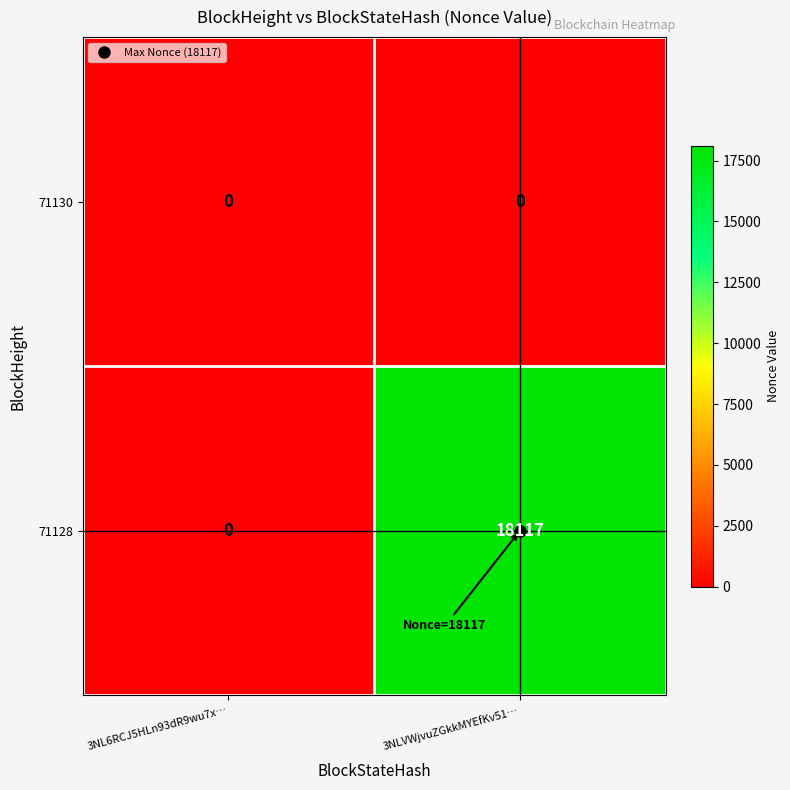

How many series are shown in this chart?

2